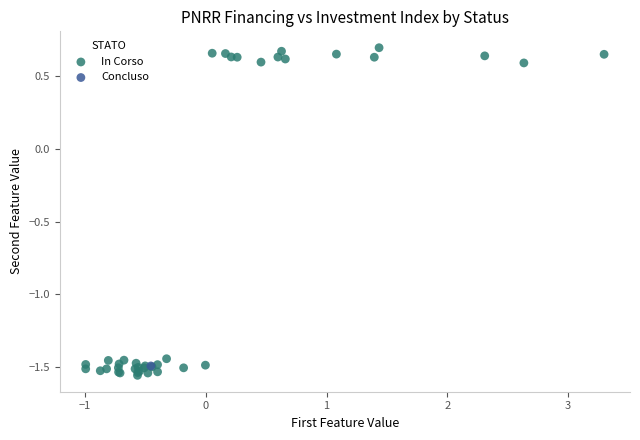

What are all the series names shown in the legend?

In Corso, Concluso